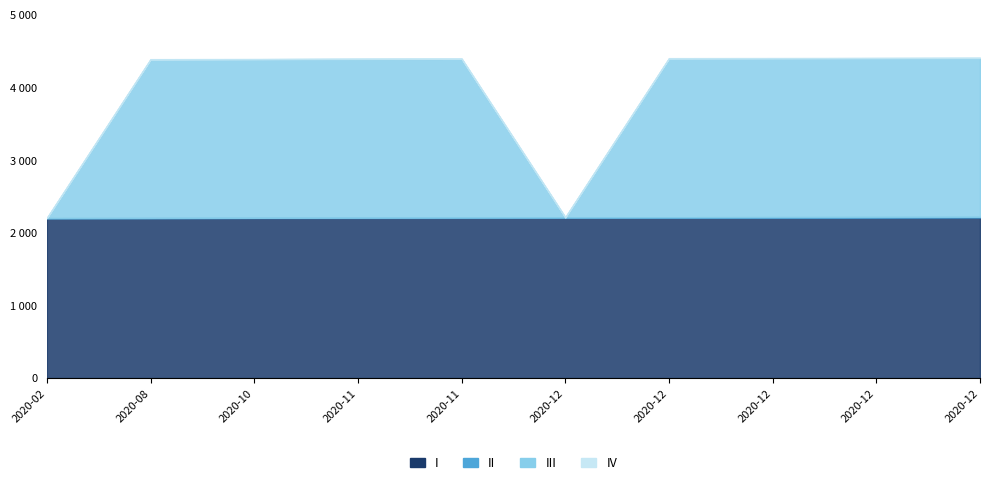

Count the number of data series in this chart.

4